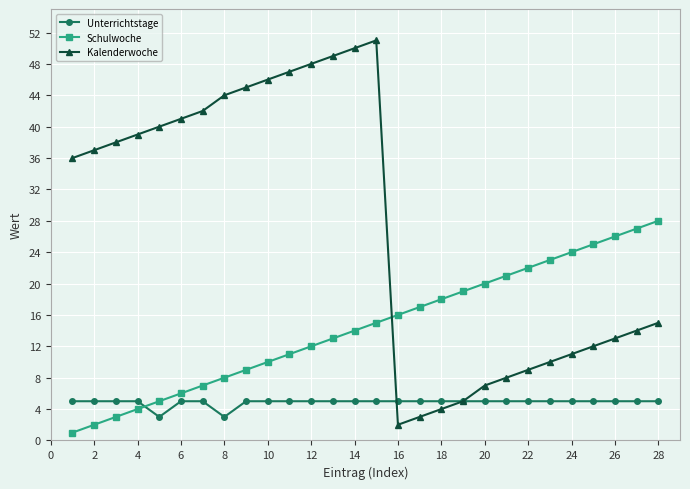

True or false: Kalenderwoche has more than 0 interior local peaks.

True